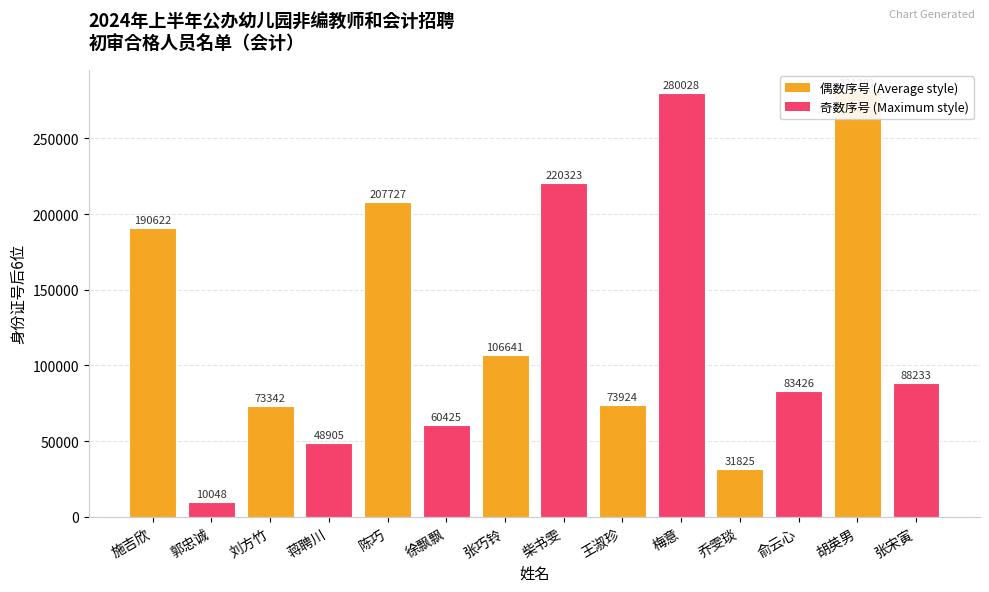

How many bars are there in total?

14